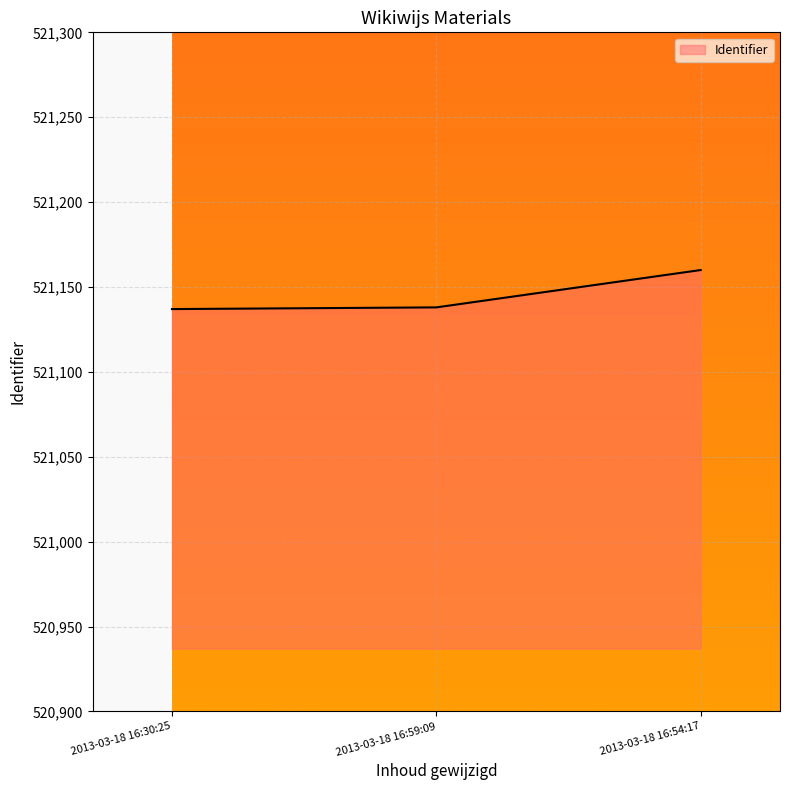

Where is the data nearest to the value 521148?

2013-03-18 16:59:09